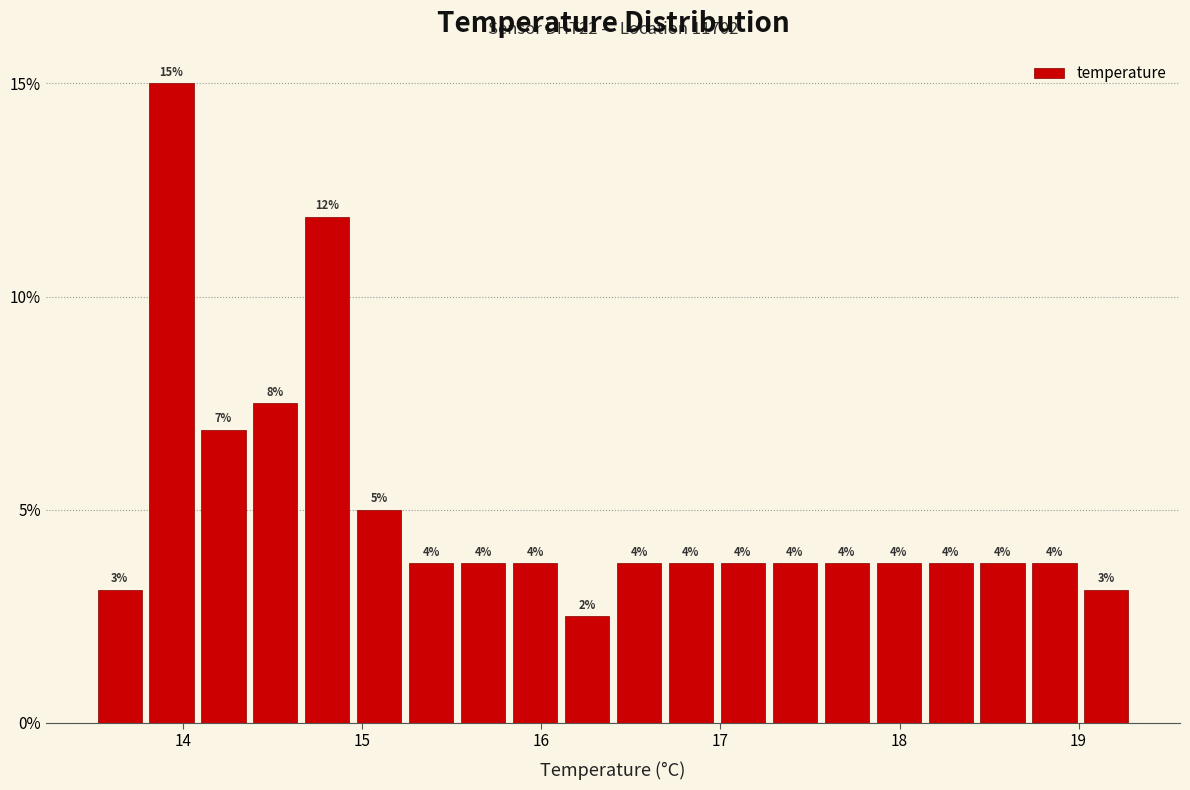

Read against the x-axis, roughly where is the centre of the tallest bar?

13.9